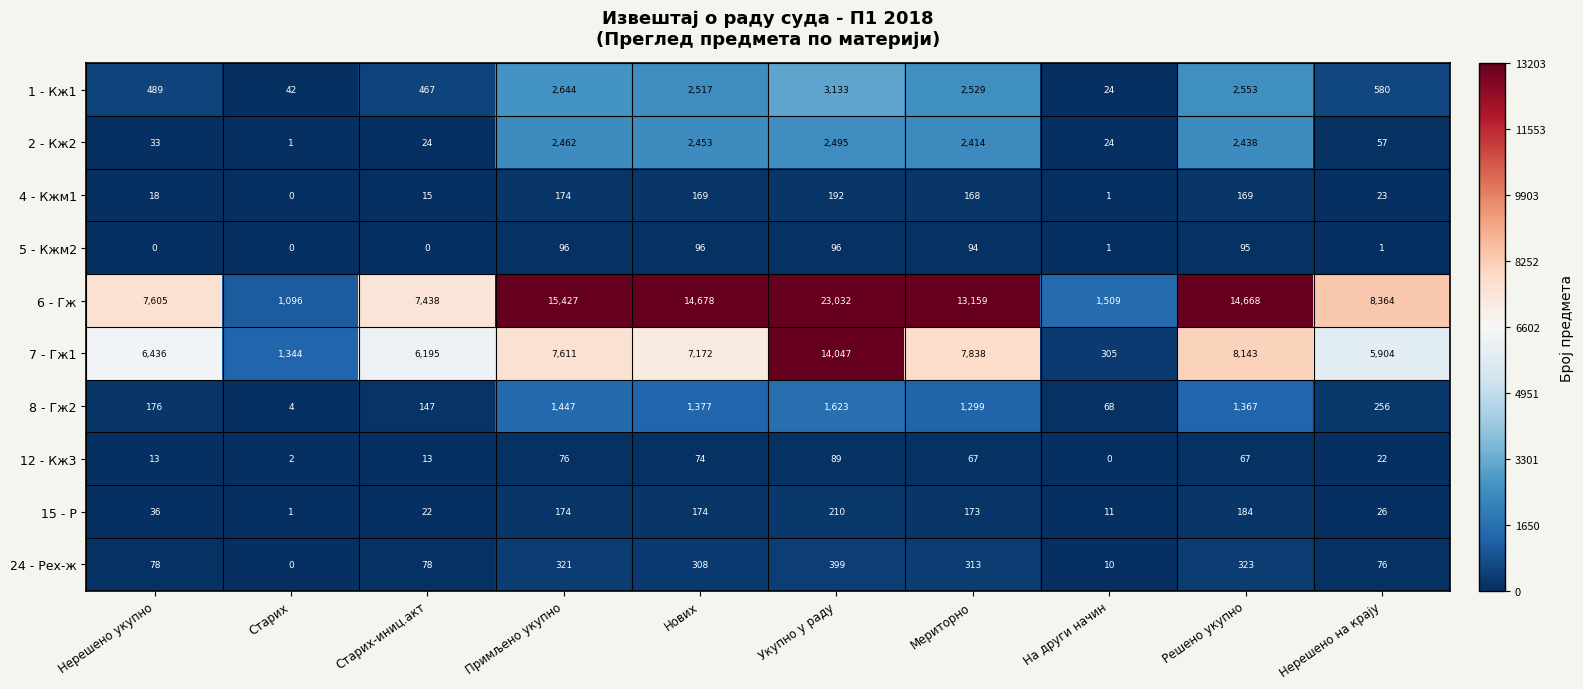

What is the difference between the second highest and second lowest values in the 2 - Кж2 series?

2438